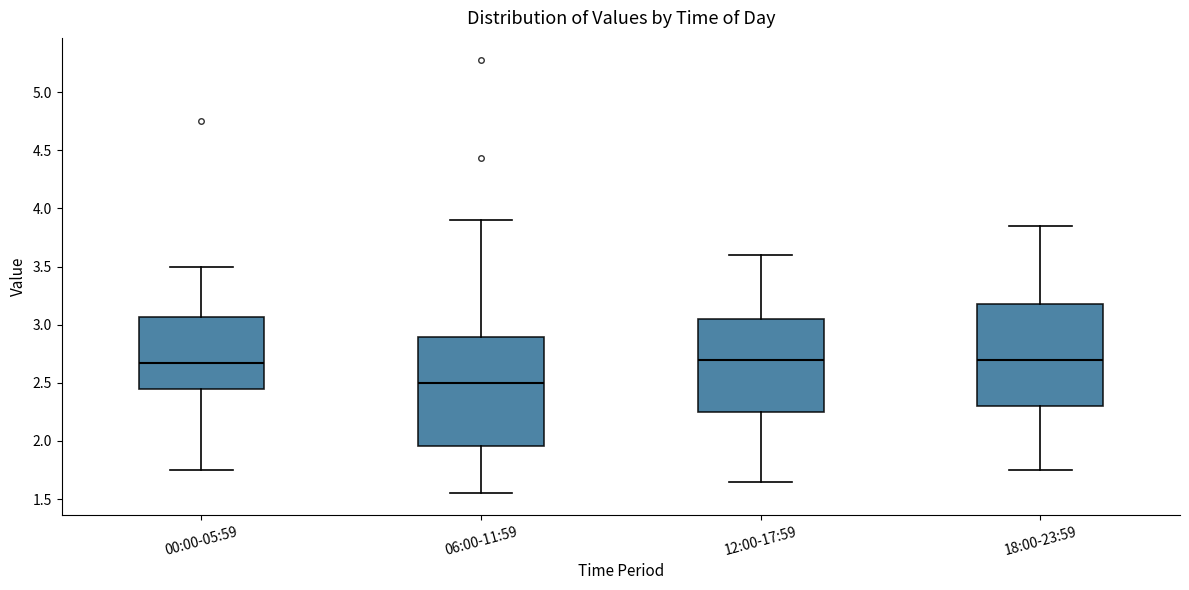

Which box's median line is the lowest?

06:00-11:59